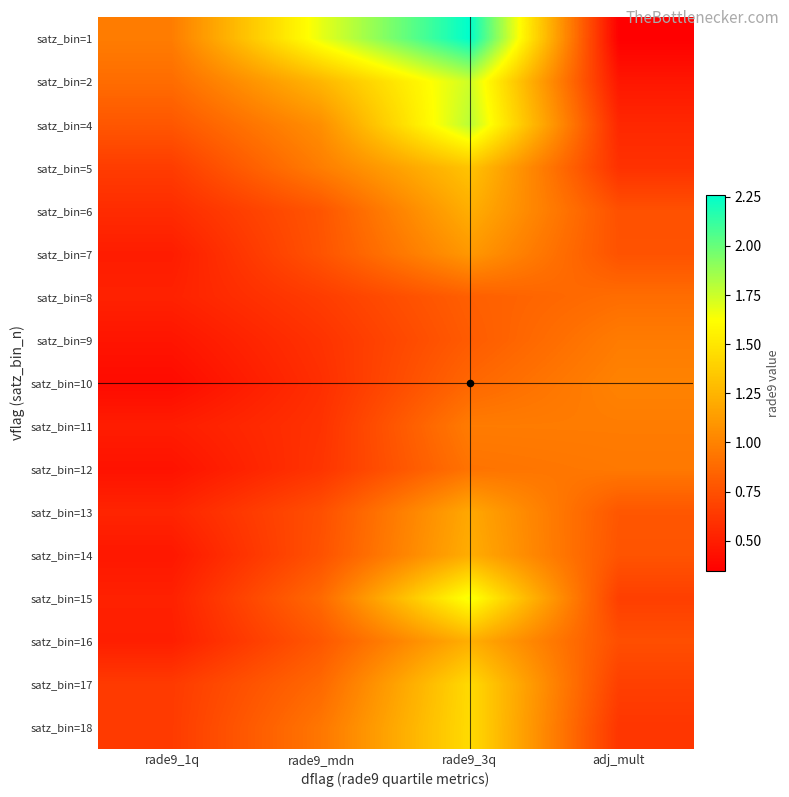

Reading left to right, what are all the values shown in this chart?

satz_bin=1: rade9_1q=1.0	rade9_mdn=1.7	rade9_3q=2.3	adj_mult=0.3
satz_bin=2: rade9_1q=0.9	rade9_mdn=1.3	rade9_3q=1.7	adj_mult=0.5
satz_bin=4: rade9_1q=0.8	rade9_mdn=1.1	rade9_3q=1.8	adj_mult=0.5
satz_bin=5: rade9_1q=0.6	rade9_mdn=1.0	rade9_3q=1.3	adj_mult=0.6
satz_bin=6: rade9_1q=0.6	rade9_mdn=0.8	rade9_3q=1.2	adj_mult=0.8
satz_bin=7: rade9_1q=0.5	rade9_mdn=0.8	rade9_3q=1.1	adj_mult=0.8
satz_bin=8: rade9_1q=0.5	rade9_mdn=0.6	rade9_3q=0.8	adj_mult=0.9
satz_bin=9: rade9_1q=0.5	rade9_mdn=0.6	rade9_3q=0.8	adj_mult=1.0
satz_bin=10: rade9_1q=0.4	rade9_mdn=0.6	rade9_3q=0.9	adj_mult=1.0
satz_bin=11: rade9_1q=0.5	rade9_mdn=0.6	rade9_3q=1.0	adj_mult=1.0
satz_bin=12: rade9_1q=0.4	rade9_mdn=0.6	rade9_3q=0.9	adj_mult=1.0
satz_bin=13: rade9_1q=0.5	rade9_mdn=0.7	rade9_3q=1.2	adj_mult=0.8
satz_bin=14: rade9_1q=0.5	rade9_mdn=0.8	rade9_3q=1.2	adj_mult=0.8
satz_bin=15: rade9_1q=0.5	rade9_mdn=0.9	rade9_3q=1.7	adj_mult=0.7
satz_bin=16: rade9_1q=0.5	rade9_mdn=0.8	rade9_3q=1.2	adj_mult=0.7
satz_bin=17: rade9_1q=0.6	rade9_mdn=0.9	rade9_3q=1.4	adj_mult=0.7
satz_bin=18: rade9_1q=0.6	rade9_mdn=0.9	rade9_3q=1.4	adj_mult=0.6